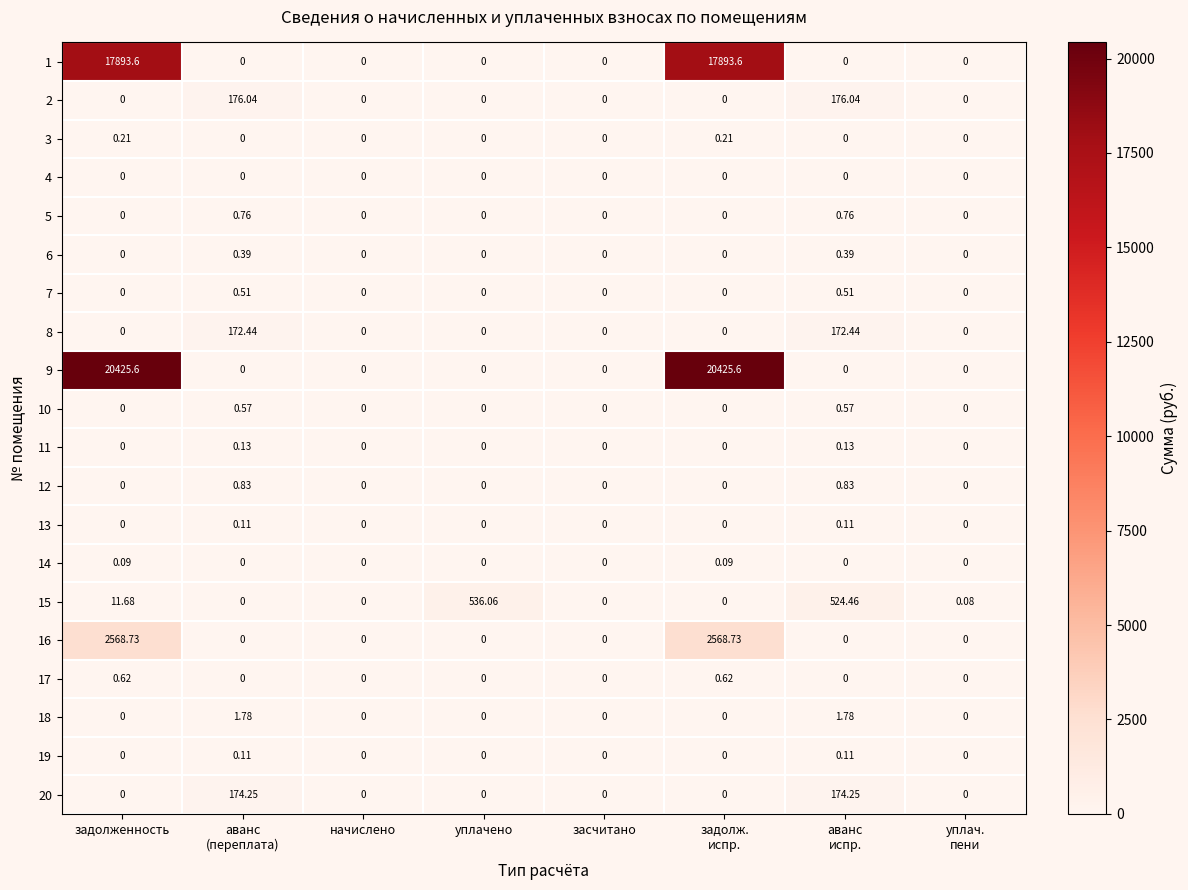

At which category is the sum across all series the highest?

задолженность